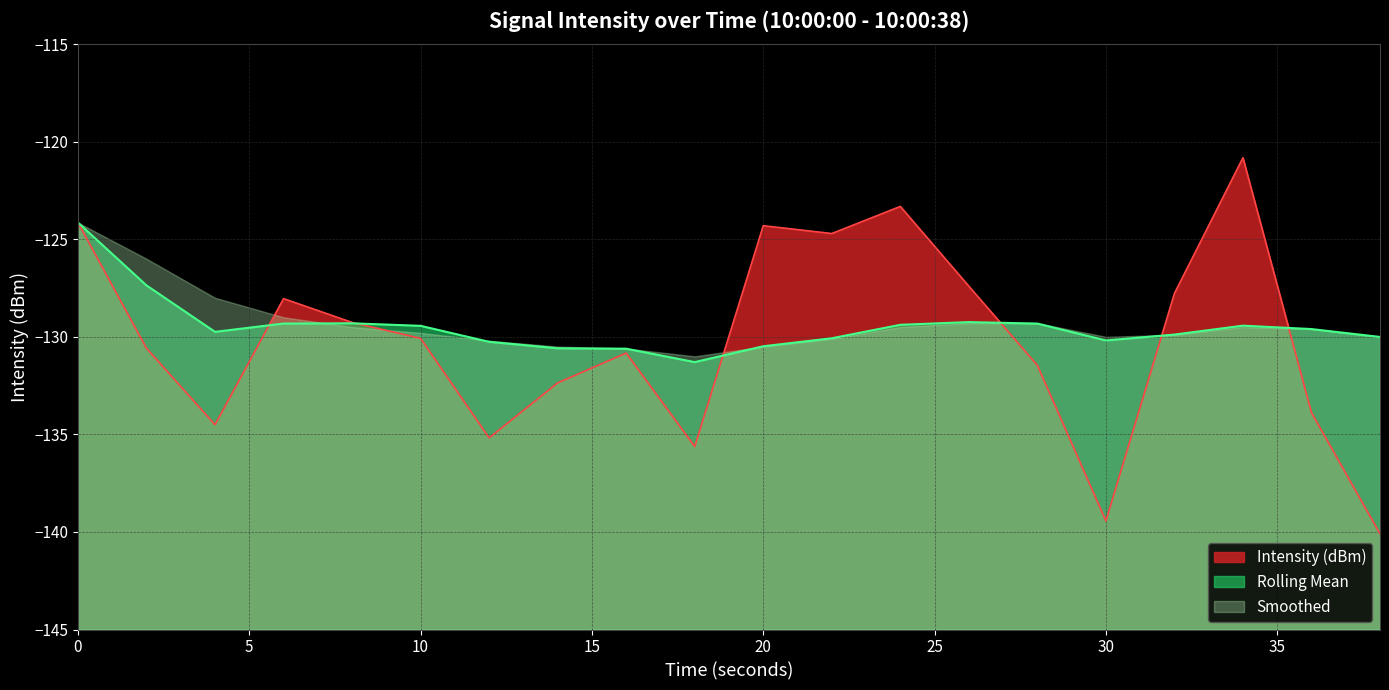

Where is the first local maximum for Intensity (dBm)?

6